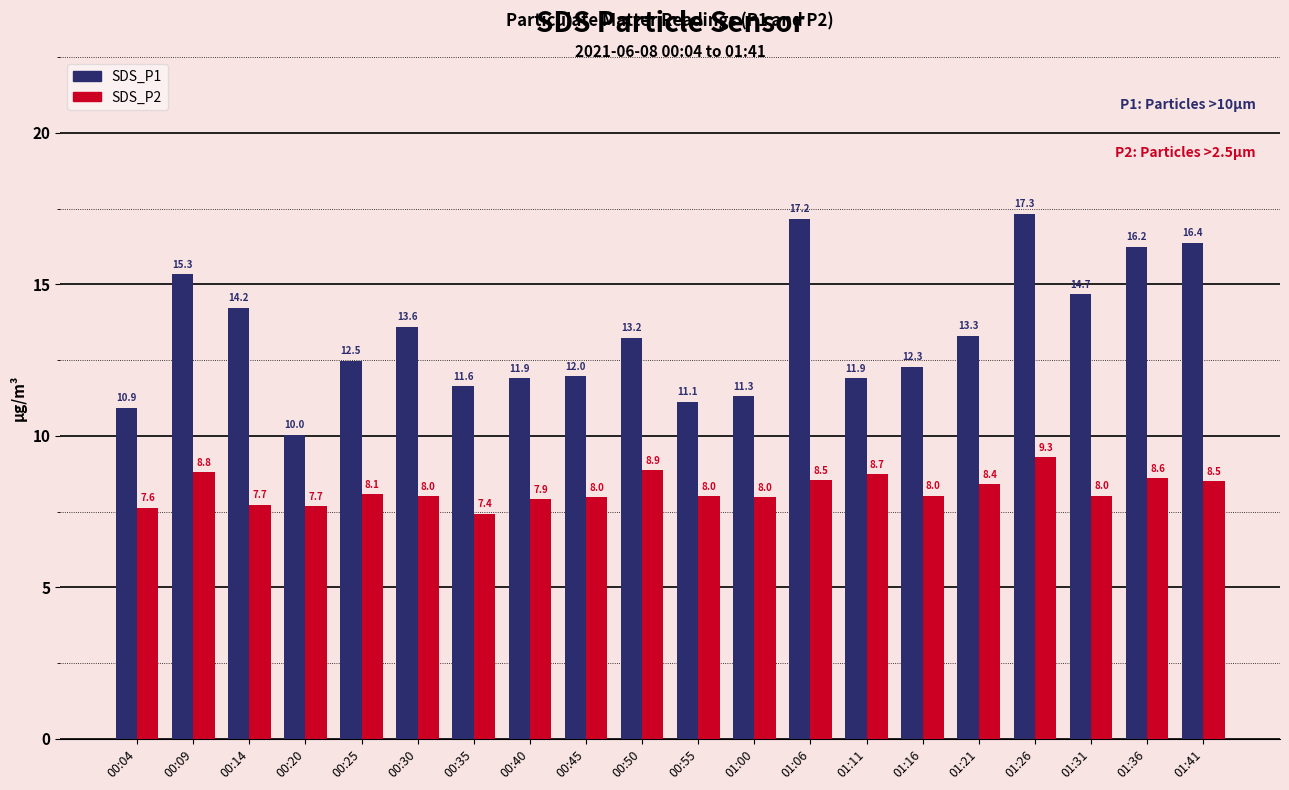

Read the SDS_P1 value at 00:40.

11.9